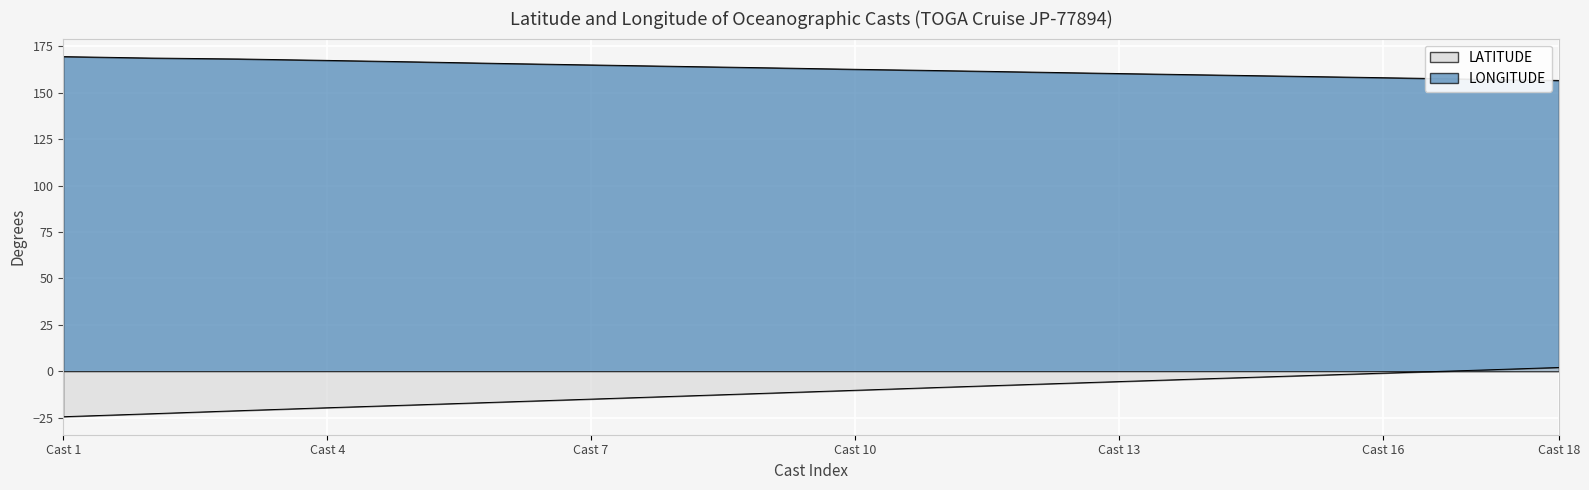

What is the difference between the maximum and minimum values in the LATITUDE series?

26.5